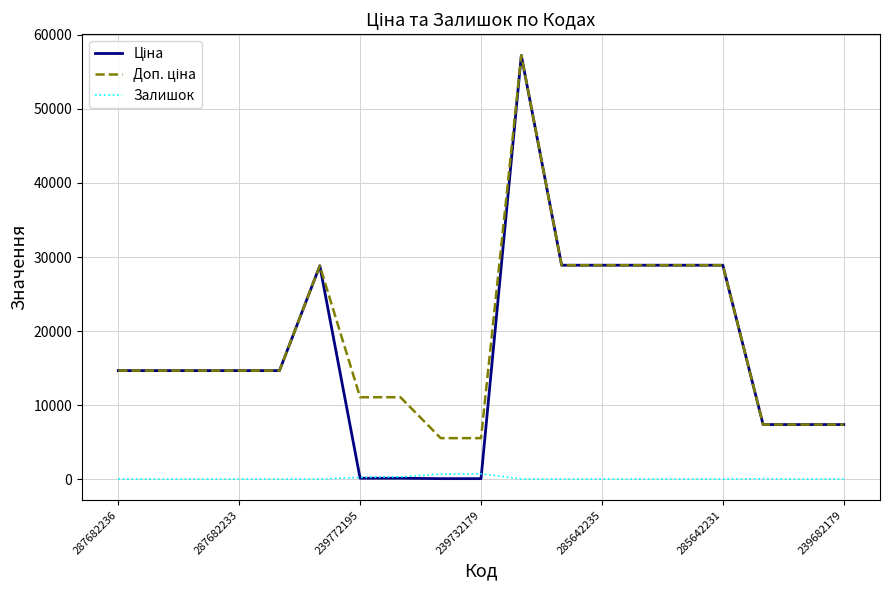

What is the greatest value displayed?

57235.5